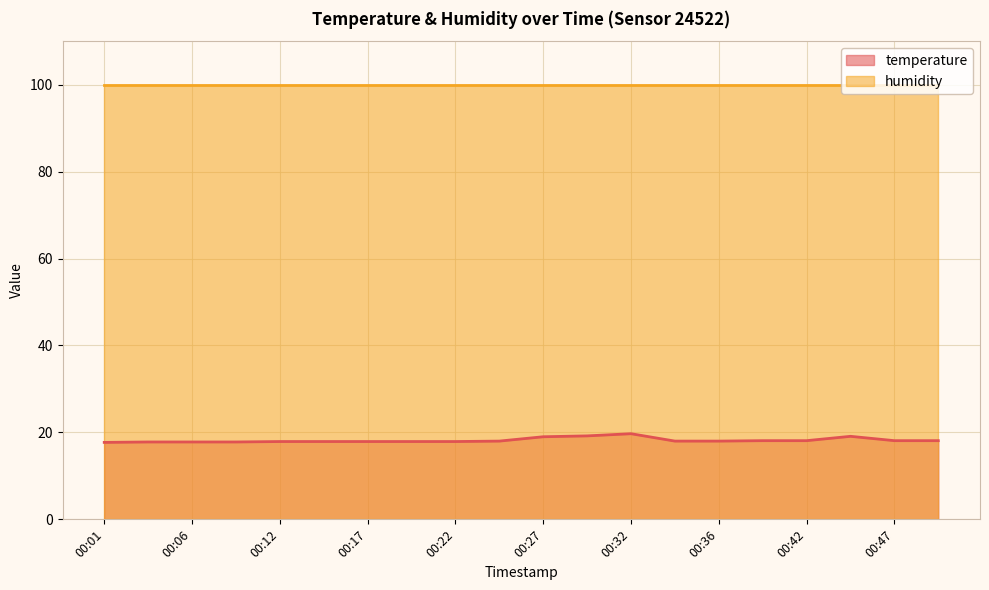

List the series in order of their peak value, highest first.

humidity, temperature